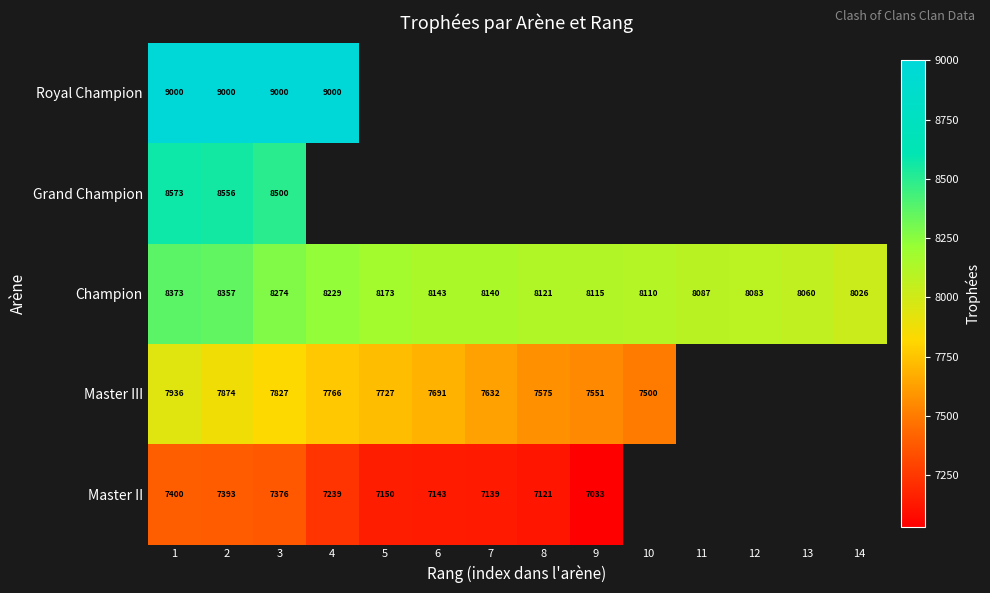

At which category is the sum across all series the highest?

1